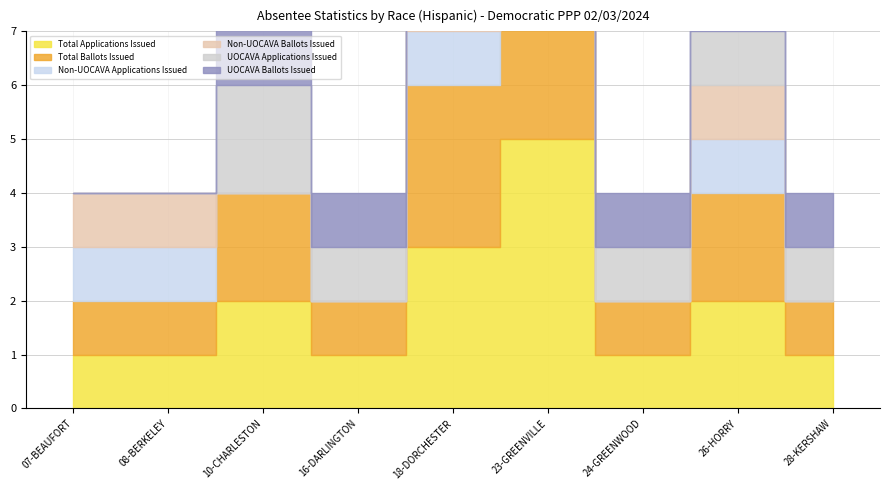

How many intersections are there between Non-UOCAVA Applications Issued and UOCAVA Applications Issued?

1